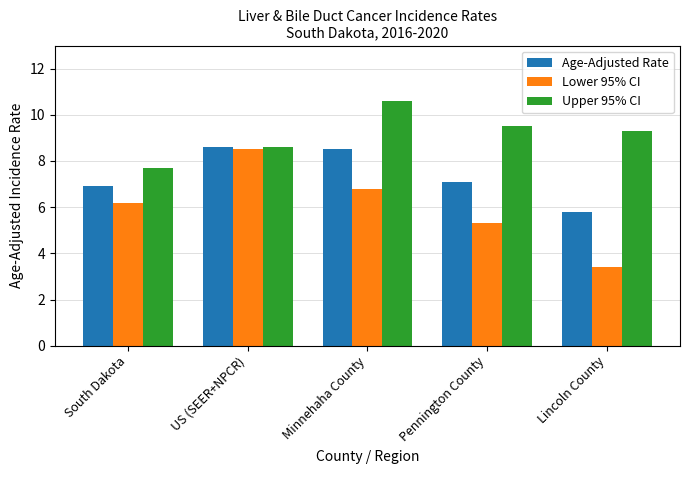

Which series has the largest total across all categories?

Upper 95% CI